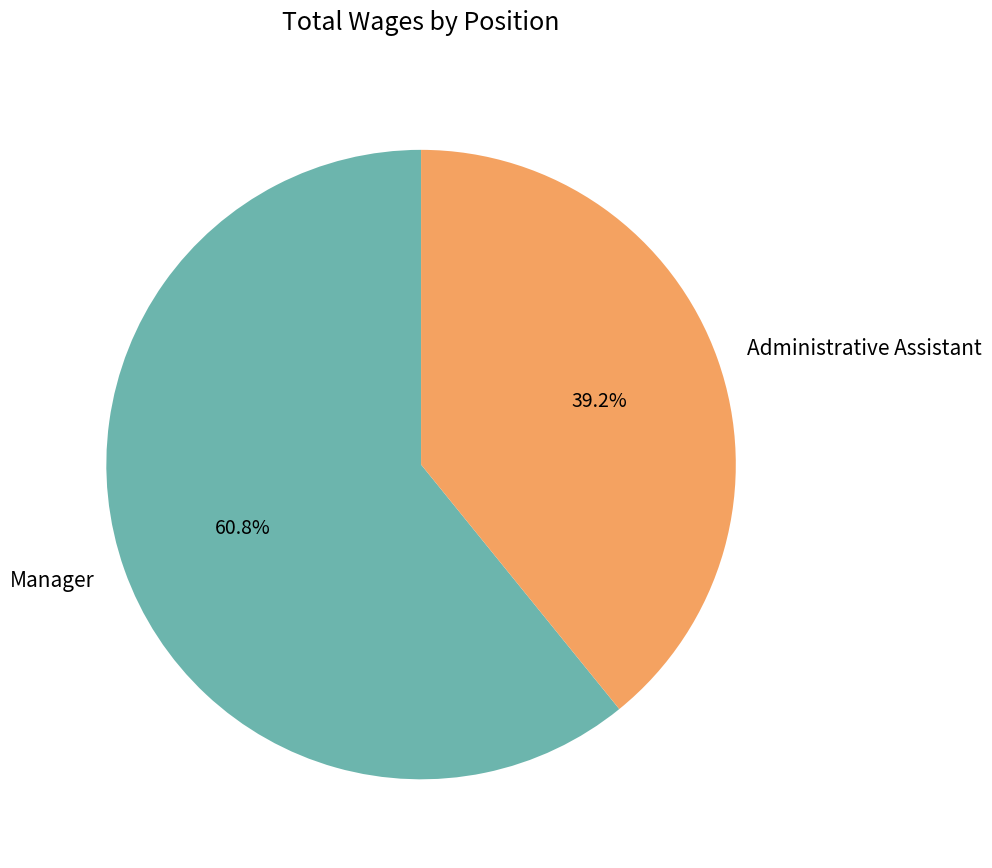

Combined, what portion of the pie is Administrative Assistant and Manager?

100.0%